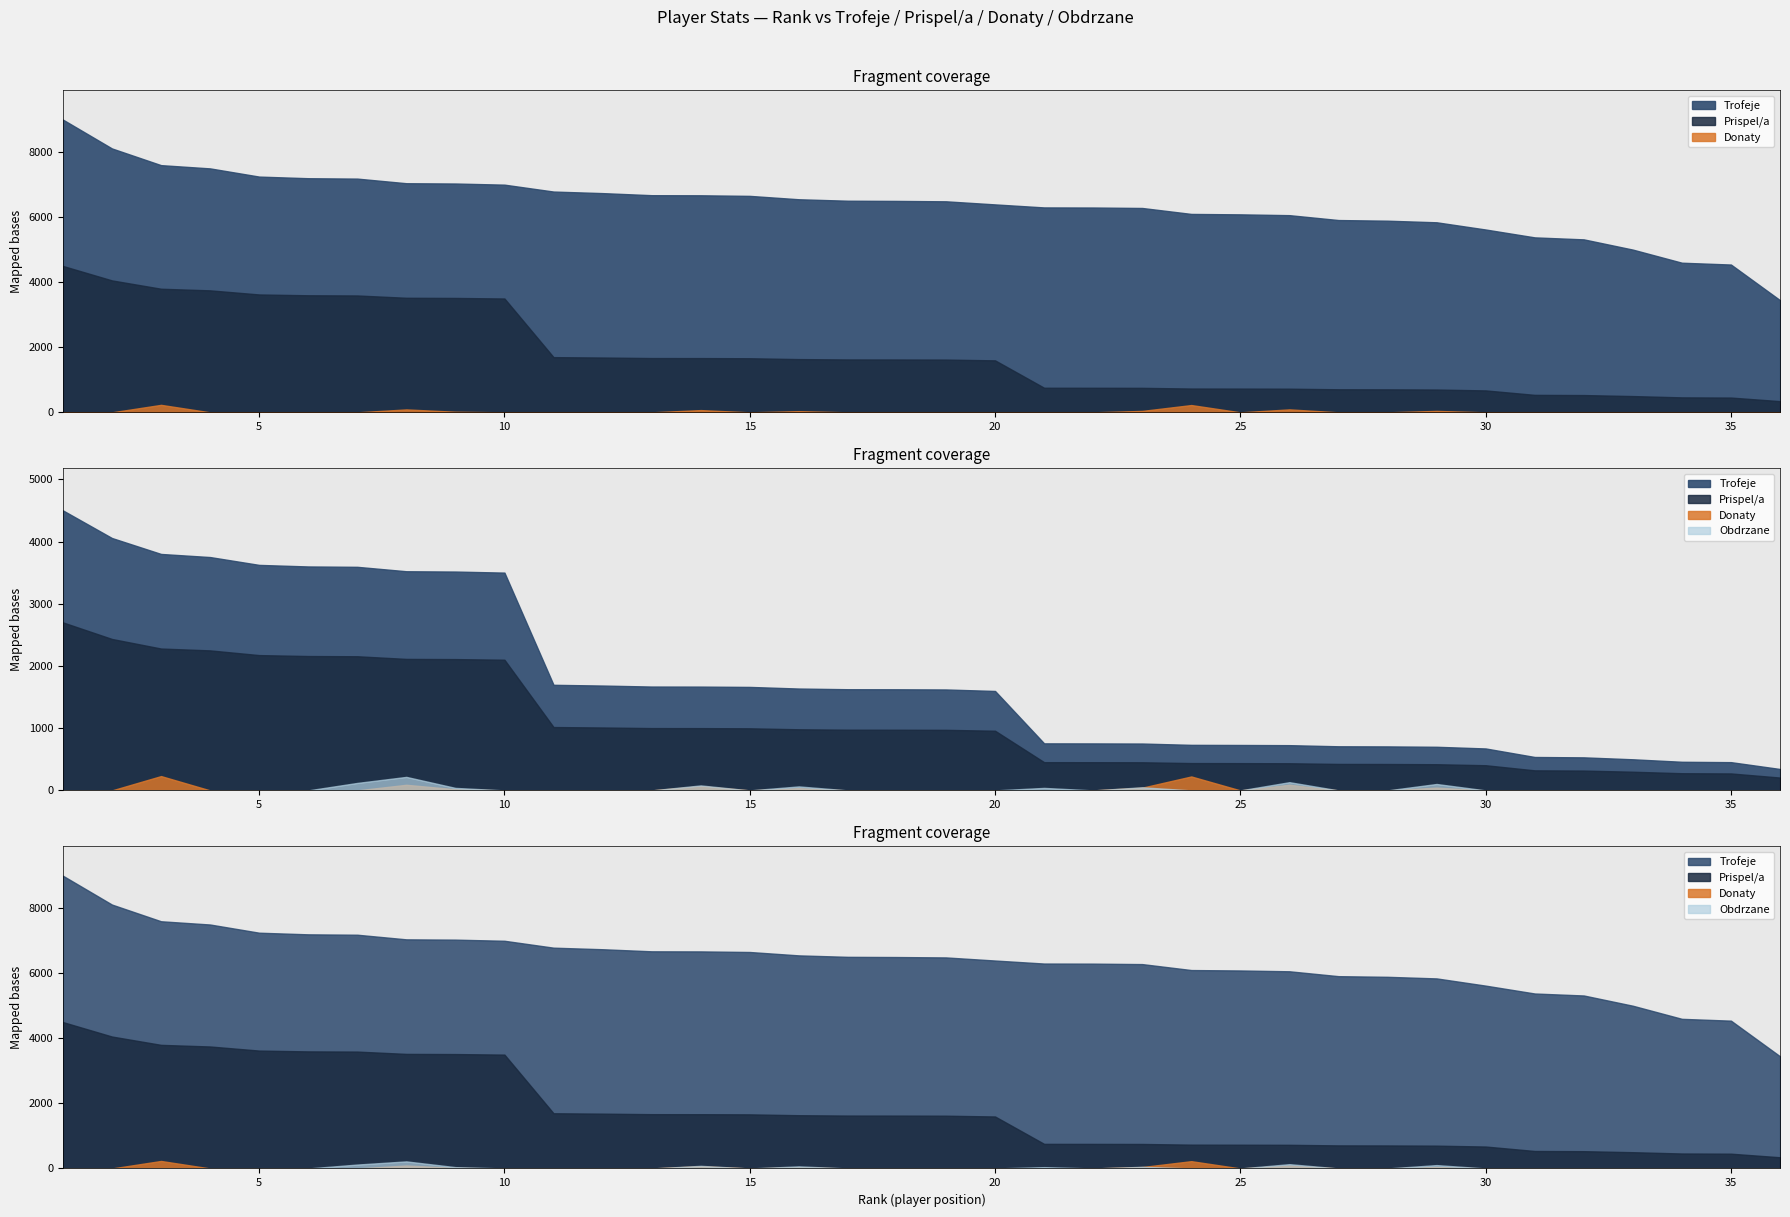

Does the chart have visible grid lines?

No